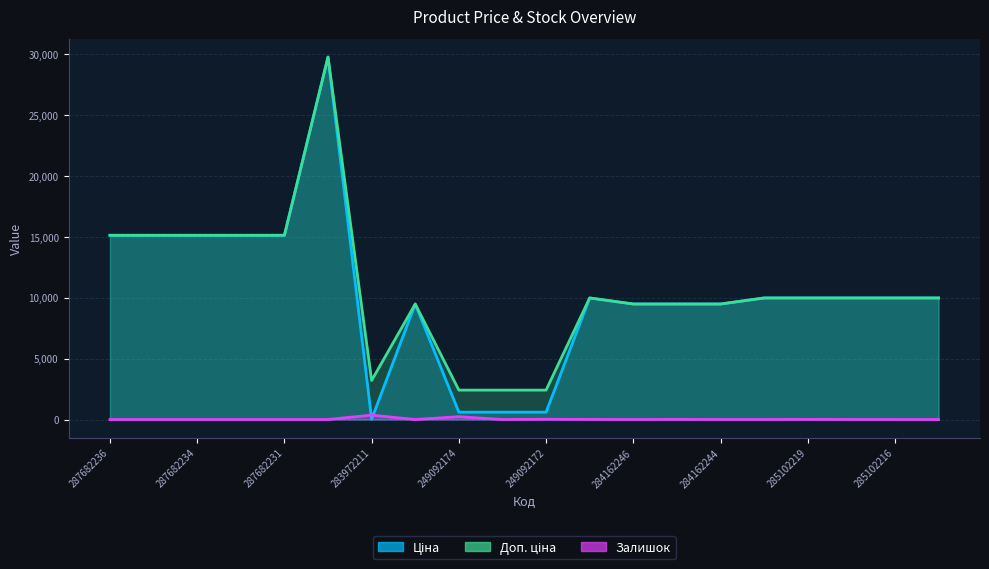

Count the number of categories in the chart.

20